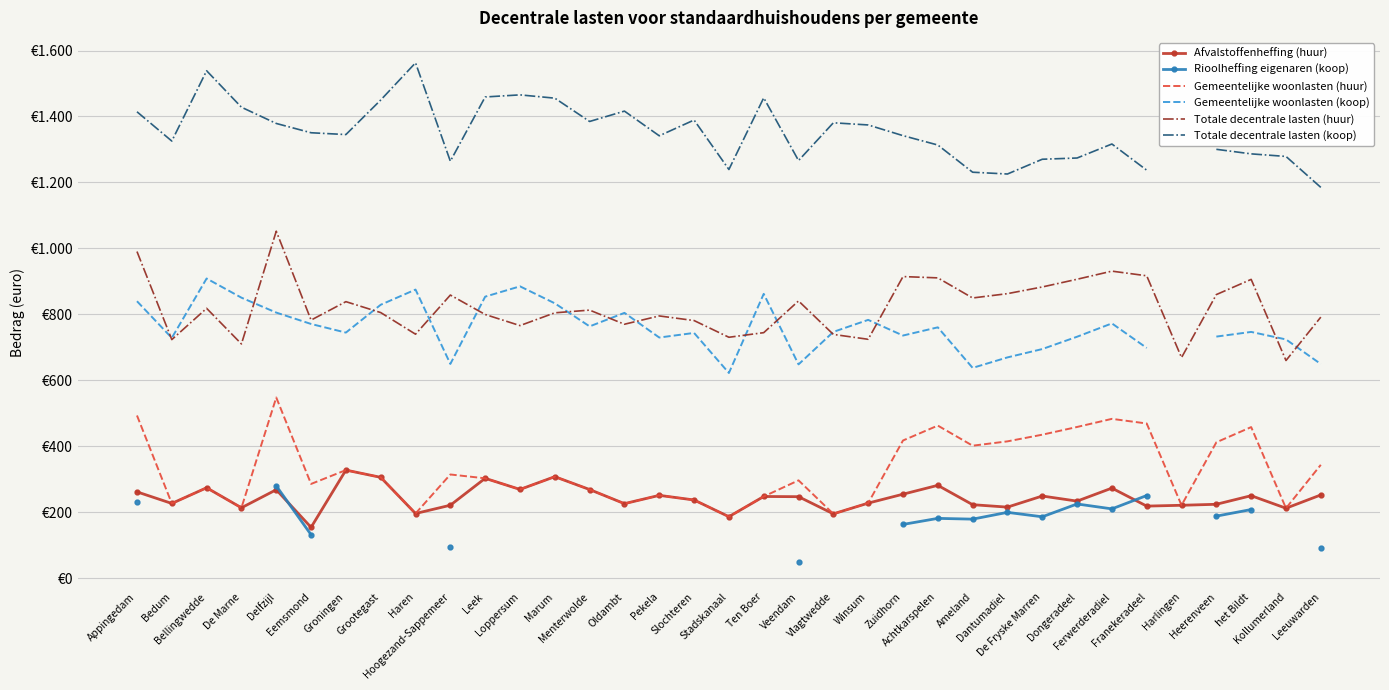

How many data points does each series have?

35